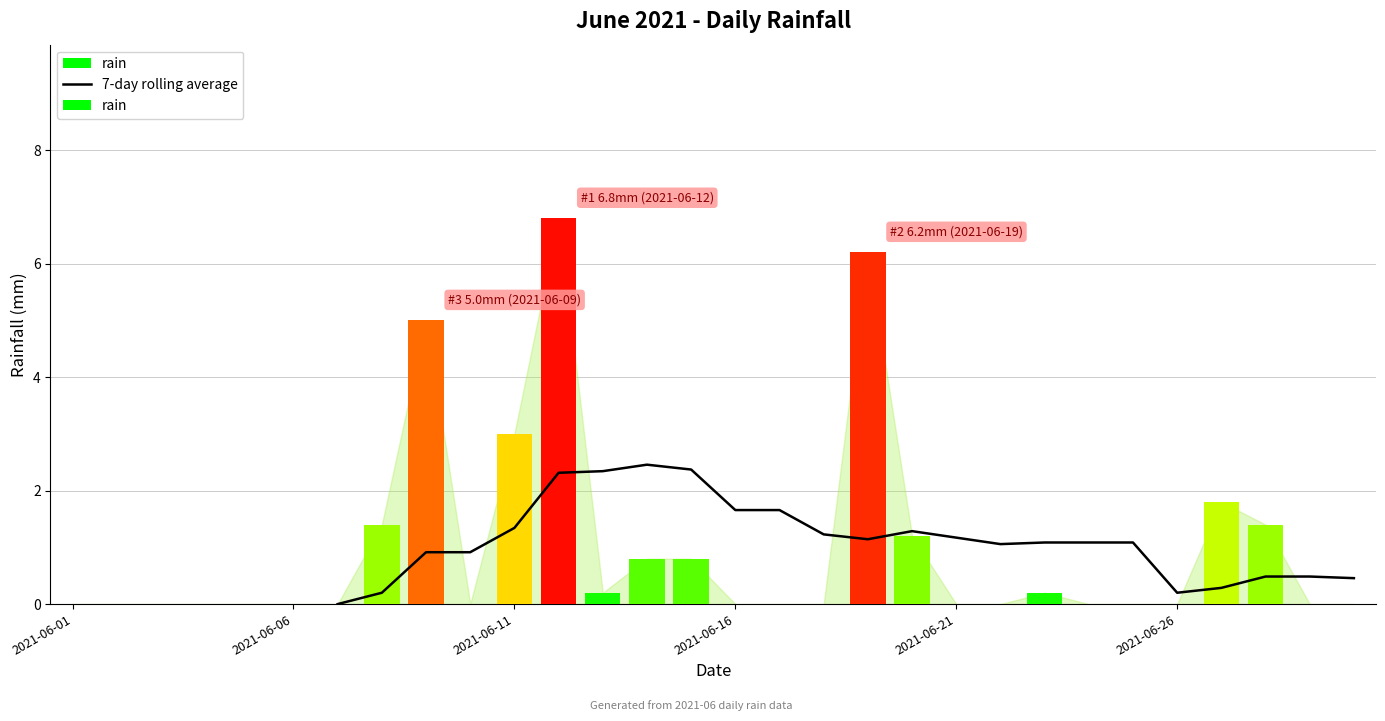

At which label is rain closest to 3?

2021-06-11